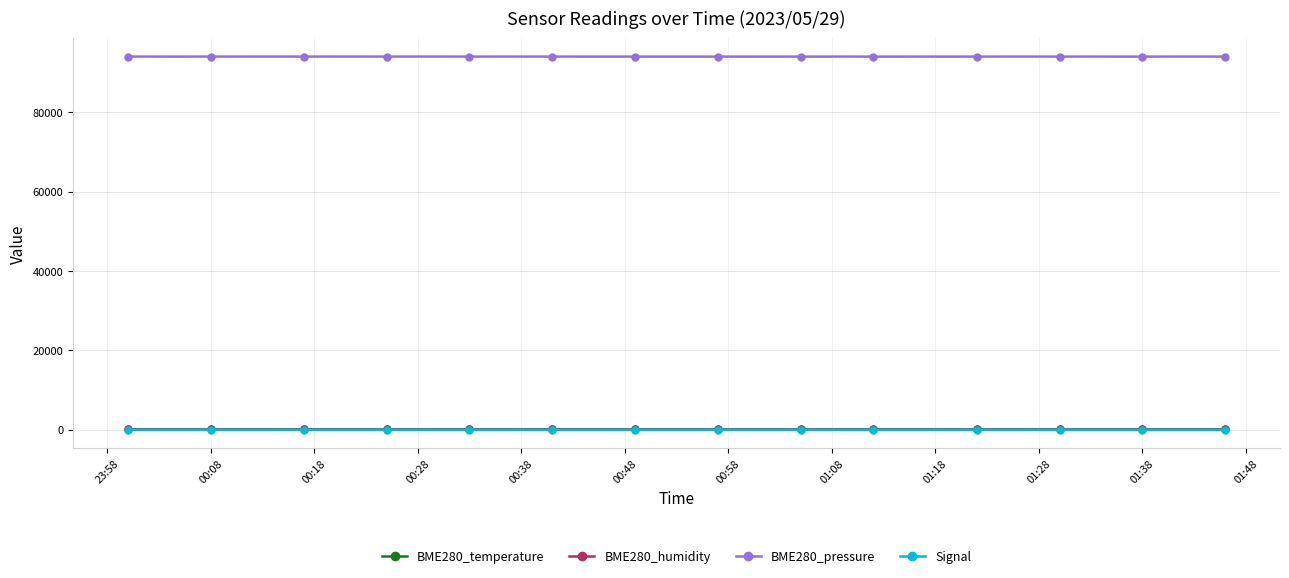

Which series has the largest total across all categories?

BME280_pressure